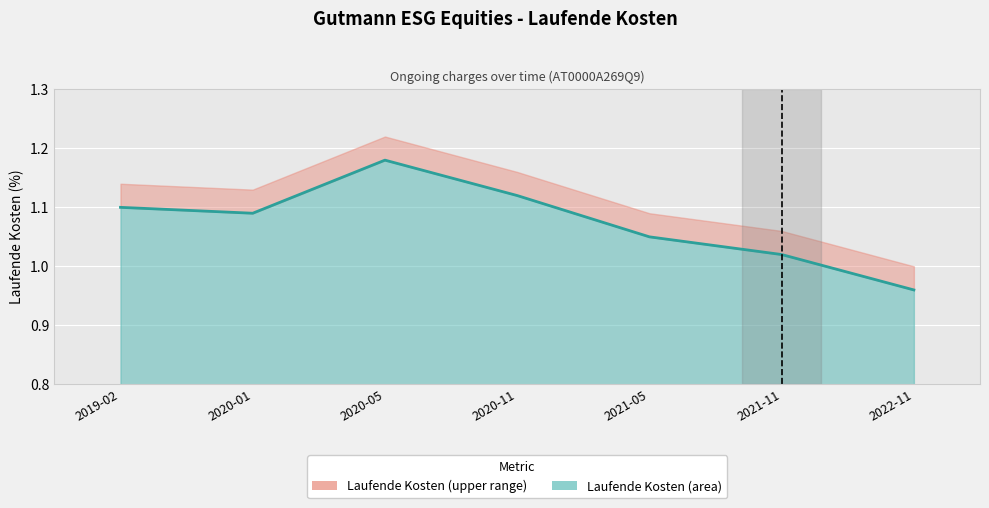

Reading left to right, what are all the values shown in this chart?

2019-02=1.1	2020-01=1.1	2020-05=1.2	2020-11=1.1	2021-05=1.1	2021-11=1.0	2022-11=1.0